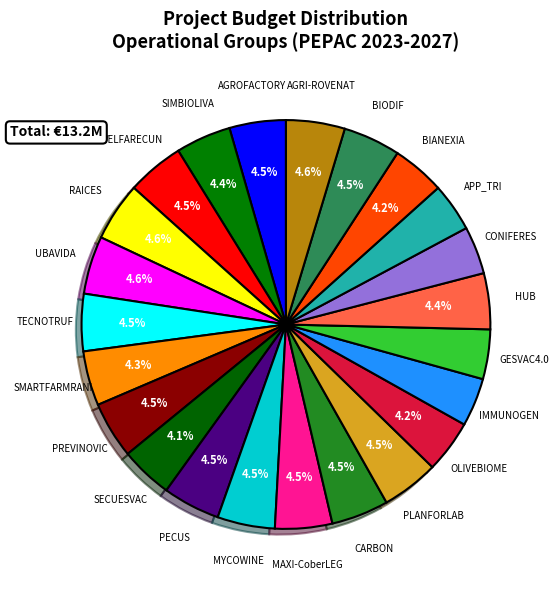

How many slices are in this pie chart?

23